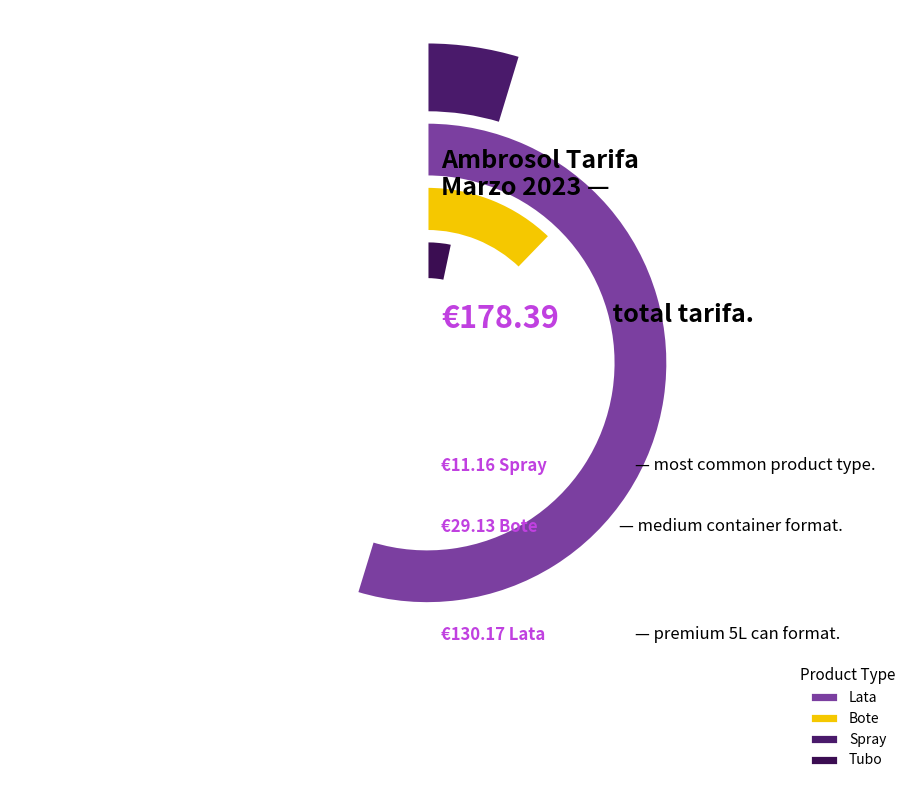

Approximately how many times larger is the value at Spray compared to Lata?

0.1